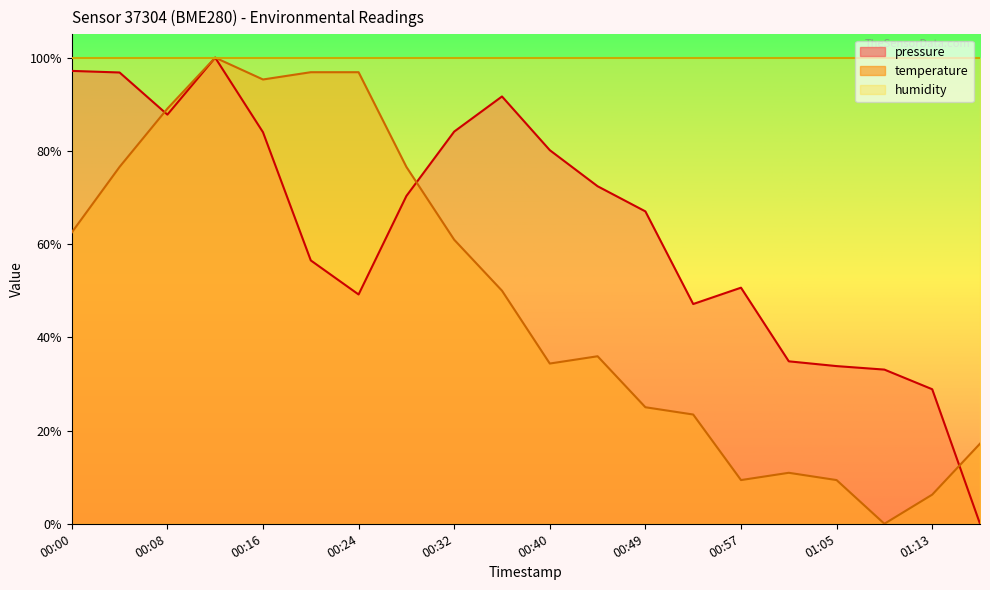

Reading left to right, transcribe all the data shown in this chart.

pressure: 1.0	1.0	0.9	1.0	0.8	0.6	0.5	0.7	0.8	0.9	0.8	0.7	0.7	0.5	0.5	0.3	0.3	0.3	0.3	0.0
temperature: 0.6	0.8	0.9	1.0	1.0	1.0	1.0	0.8	0.6	0.5	0.3	0.4	0.3	0.2	0.1	0.1	0.1	0.0	0.1	0.2